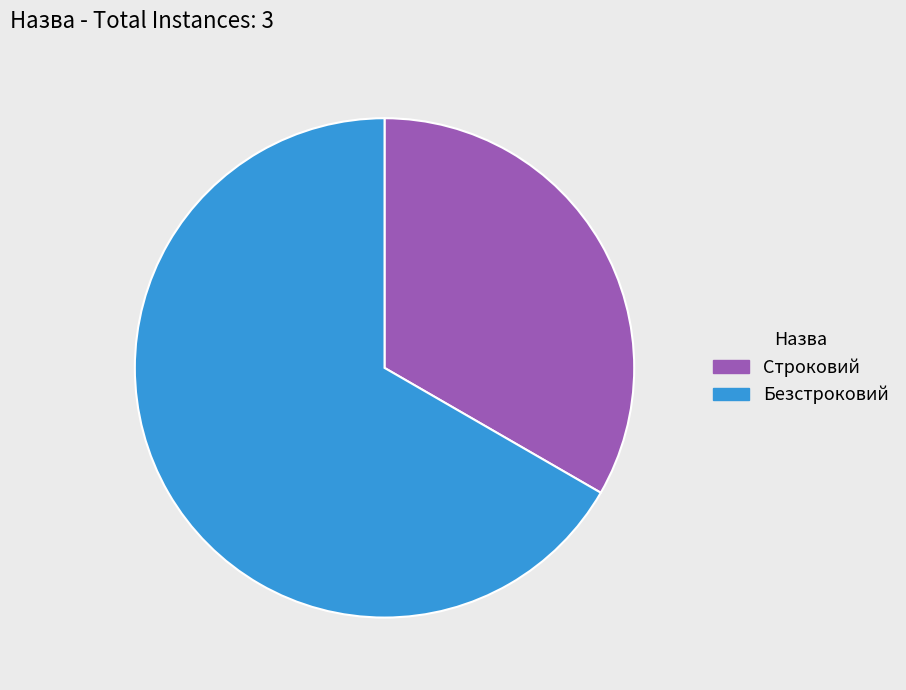

What is the smallest slice in the pie chart?

Строковий